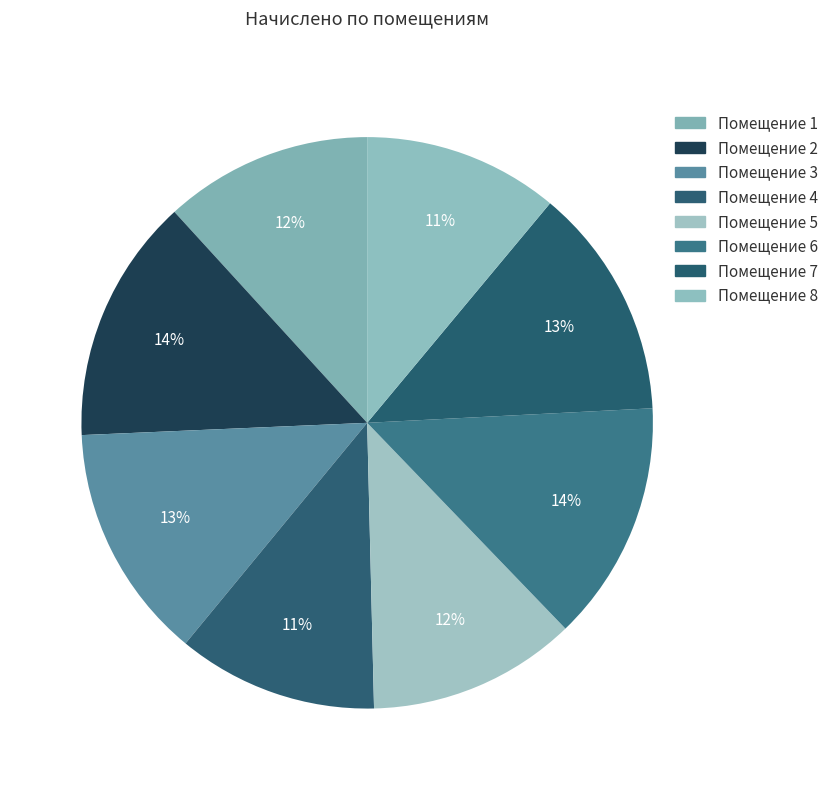

What is the largest slice in the pie chart?

2